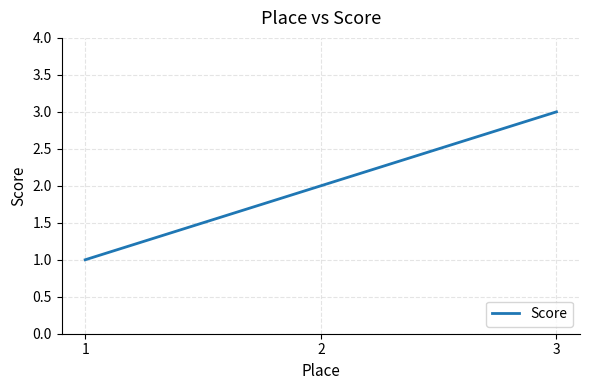

Is it true that the value at 1 is 1?

True